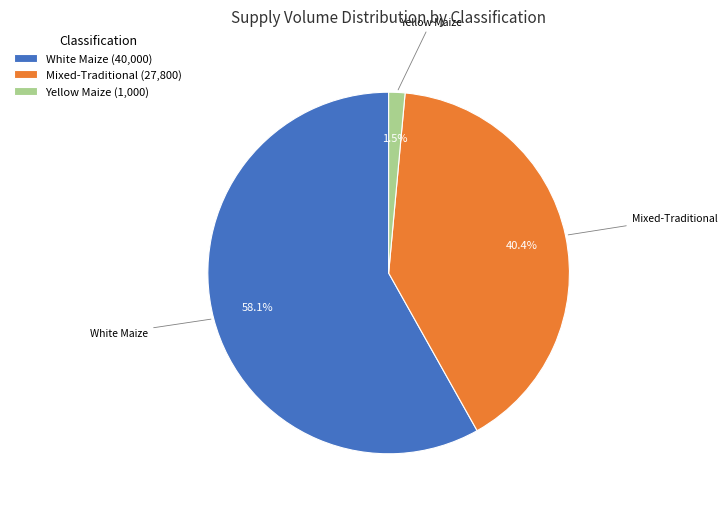

Between Yellow Maize (1,000) and Mixed-Traditional (27,800), which is larger?

Mixed-Traditional (27,800)